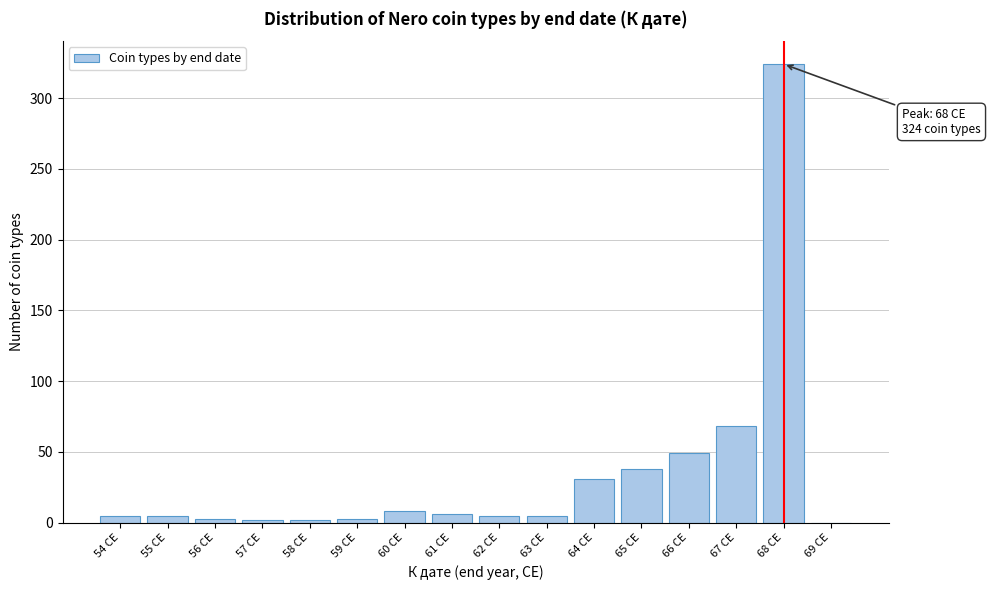

What is the maximum value shown in the chart?

324